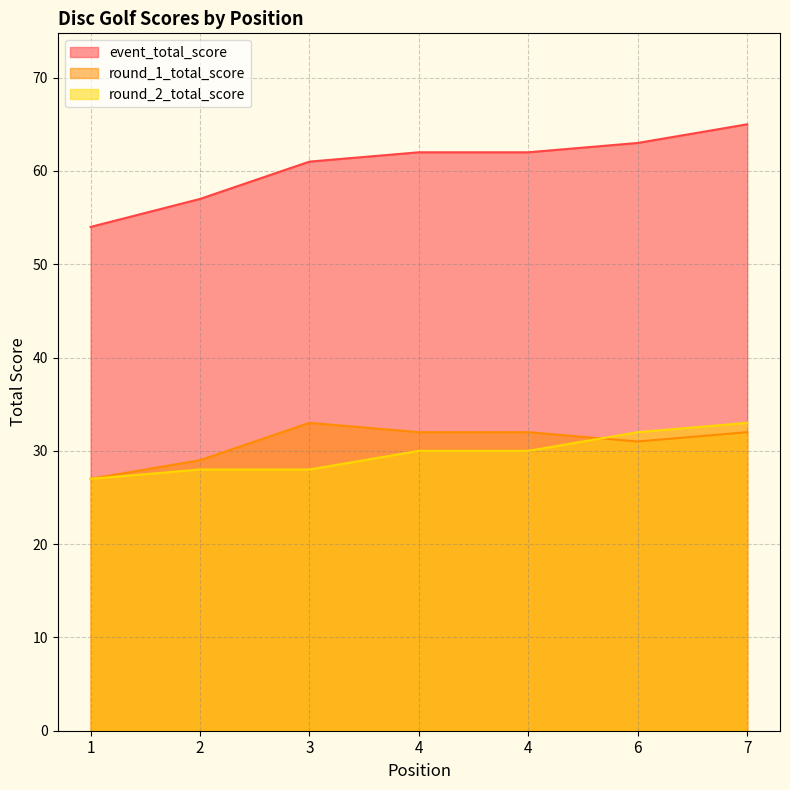

True or false: round_2_total_score has a value of 17 at 1.

False